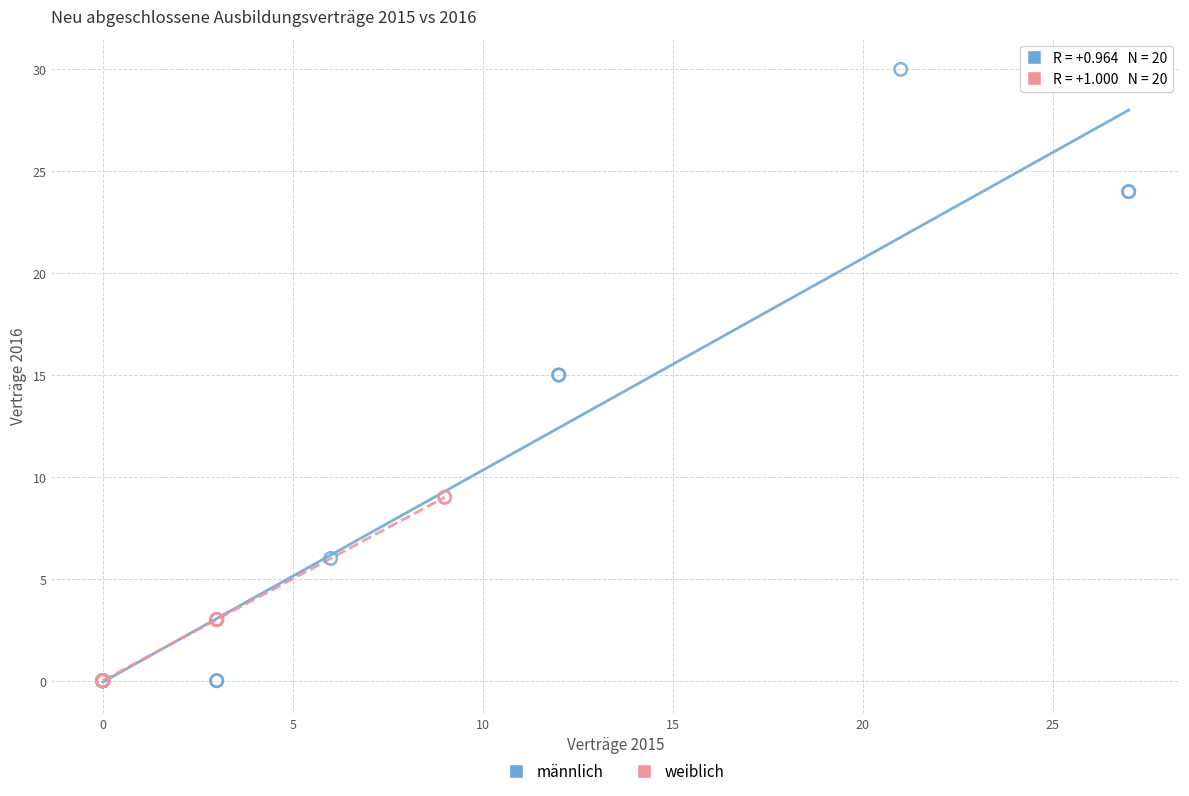

Which series has the largest Y range (max minus min)?

männlich